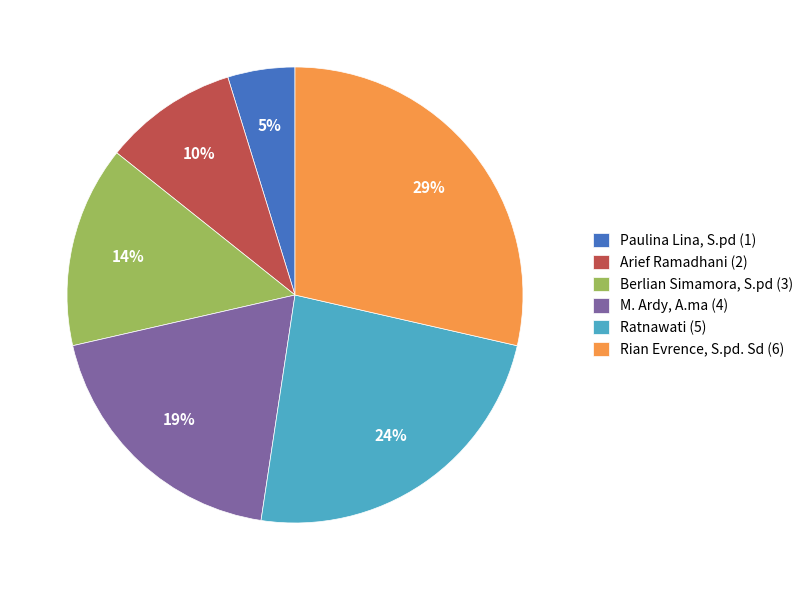

Which slice is the largest?

Rian Evrence, S.pd. Sd